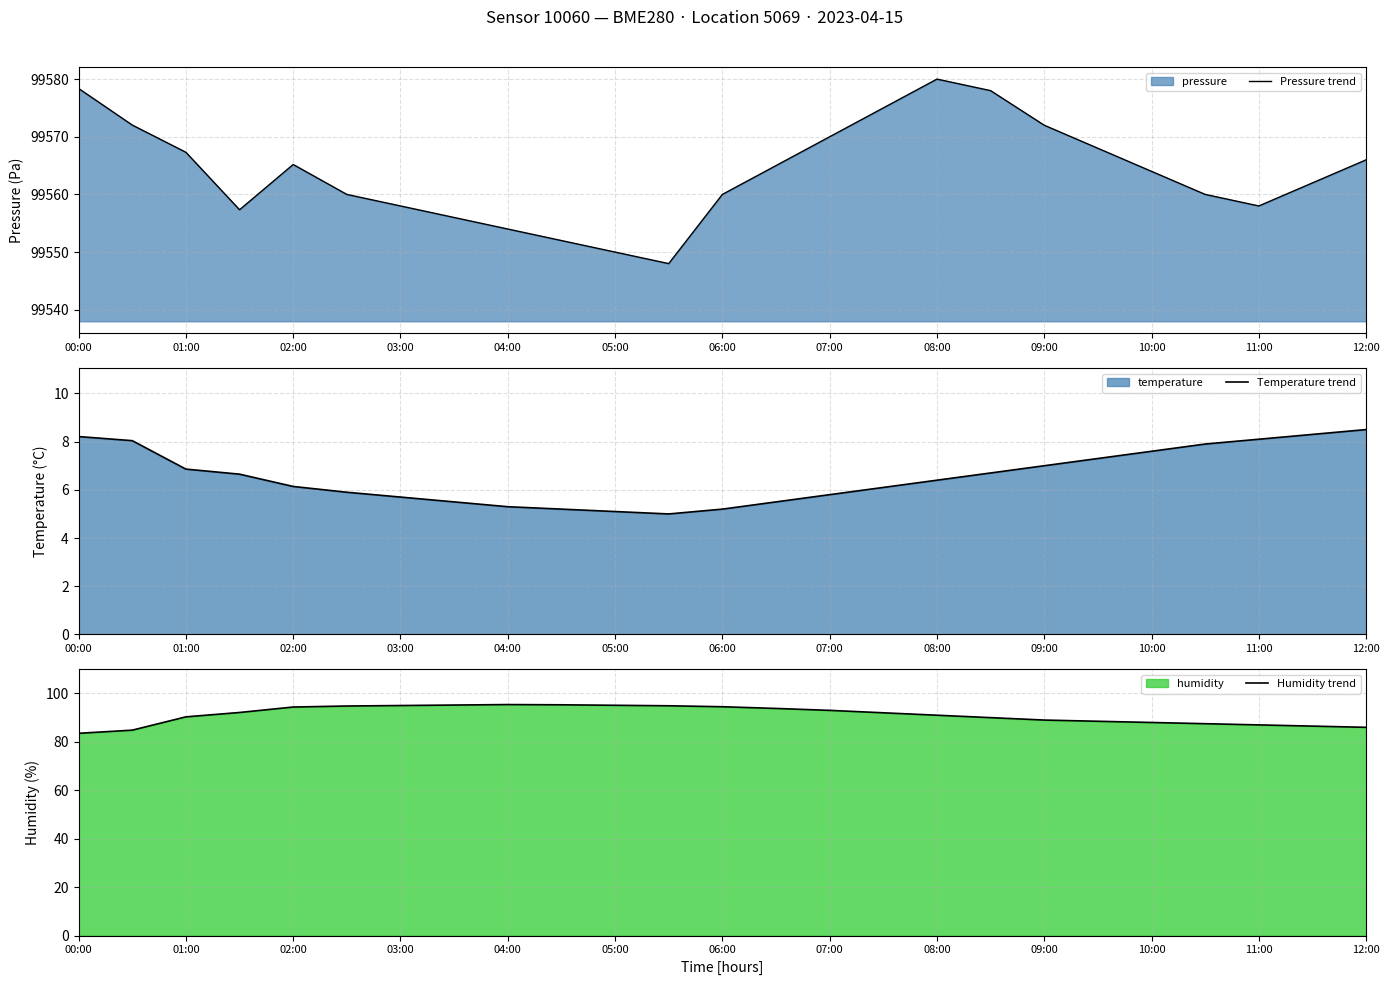

What is the highest value of the Humidity trend series?

95.4